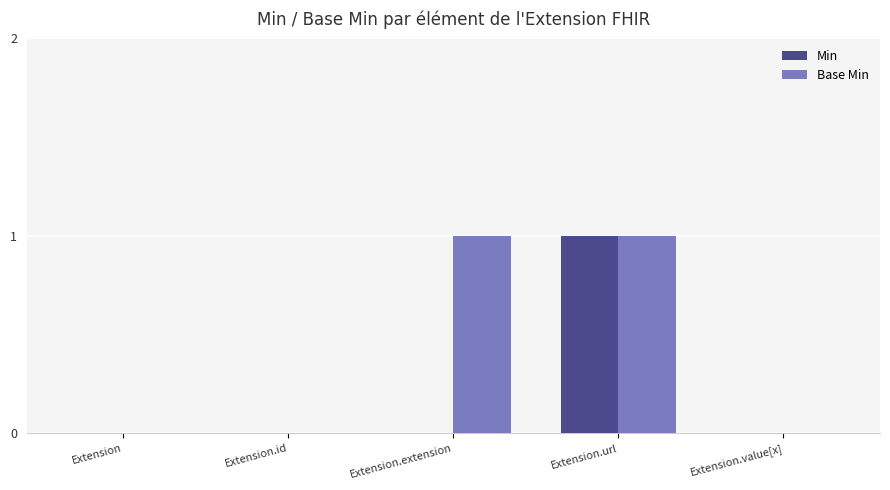

At which category is the sum across all series the highest?

Extension.url